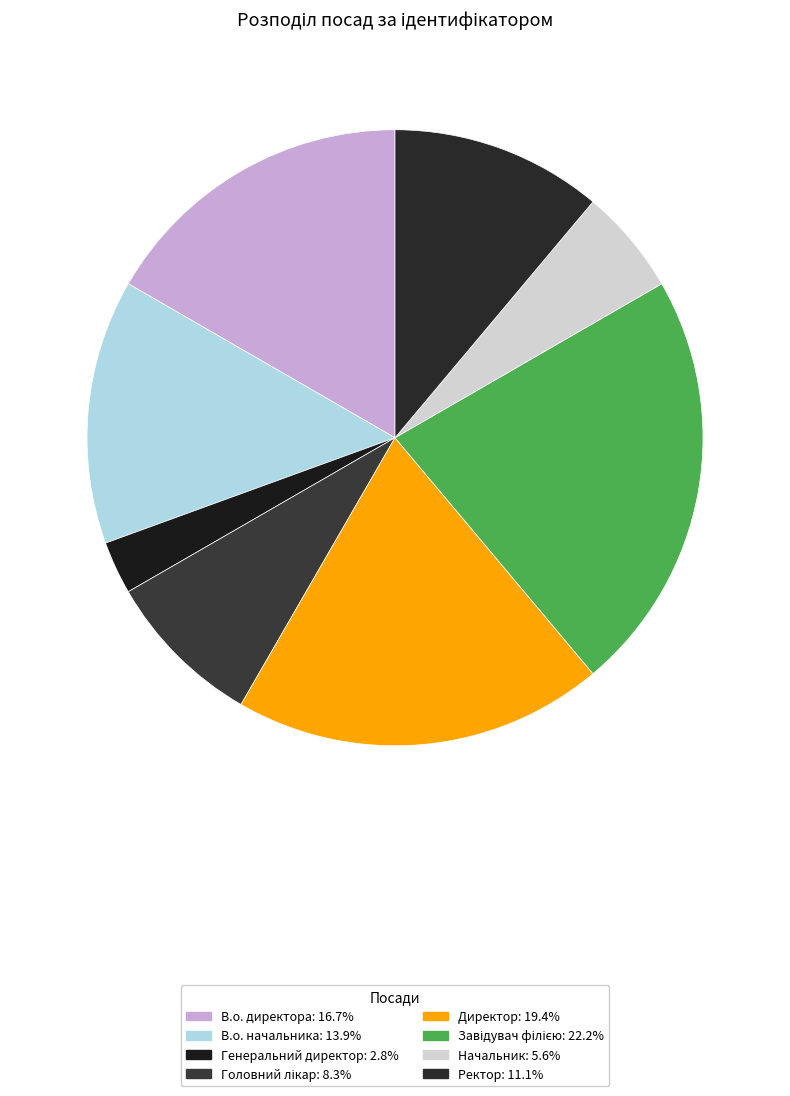

Does Завідувач філією account for over 50% of the chart?

No